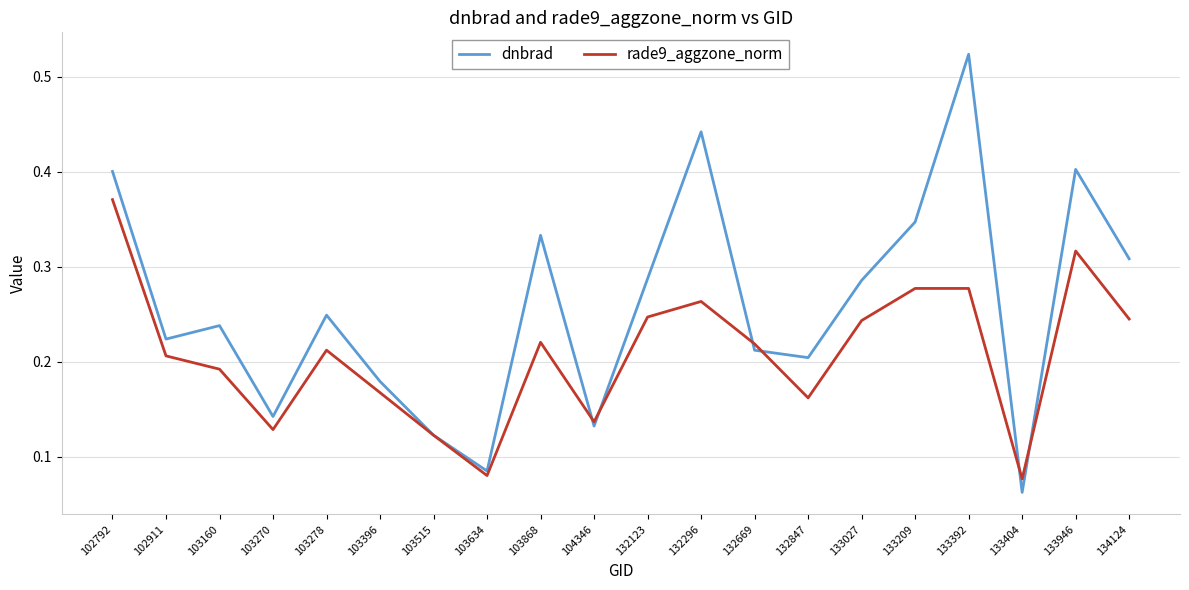

List the series in order of their peak value, lowest first.

rade9_aggzone_norm, dnbrad